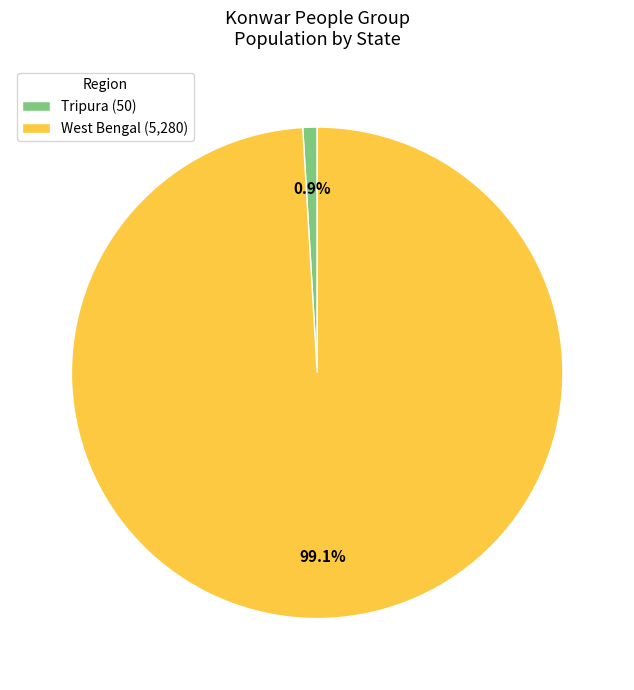

Which has a higher value, West Bengal (5,280) or Tripura (50)?

West Bengal (5,280)